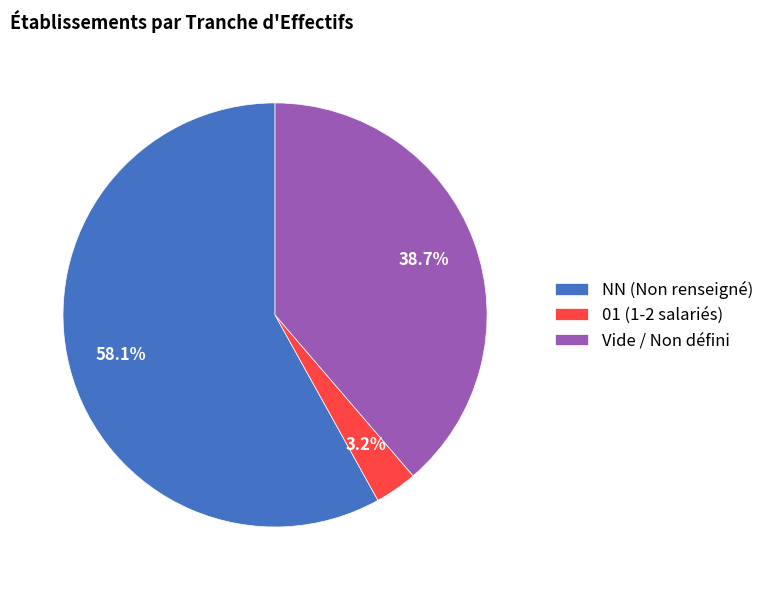

Which category accounts for the majority?

NN (Non renseigné)